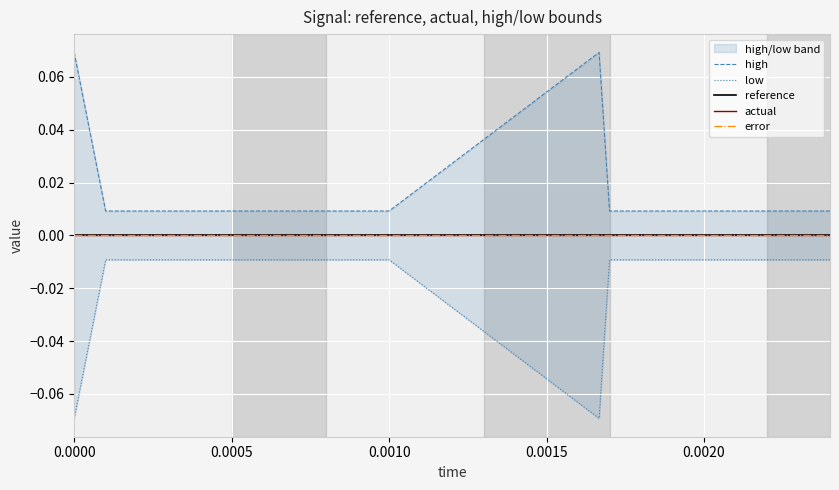

True or false: high and reference cross at least once.

False